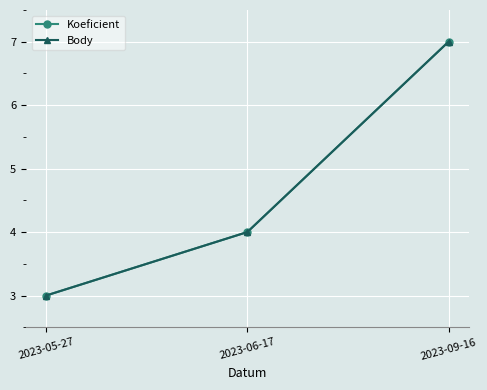

Is the value of Body at 2023-09-16 greater than the value of Koeficient at 2023-05-27?

Yes